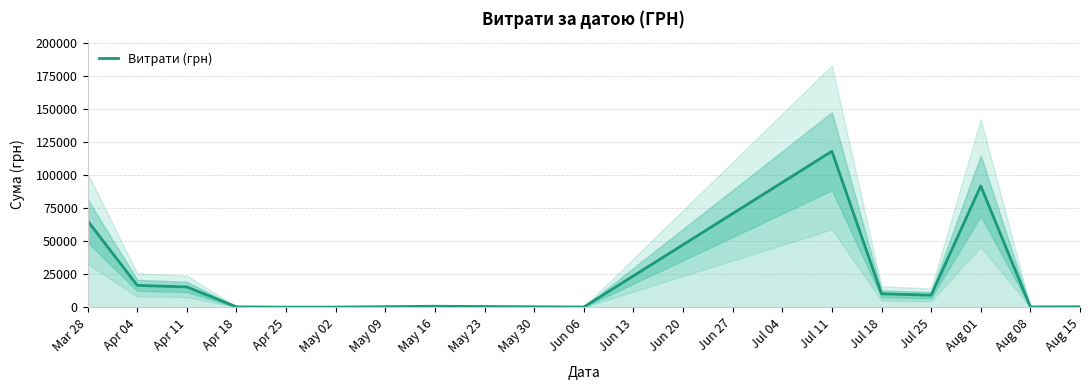

What is the smallest value displayed?

215.5